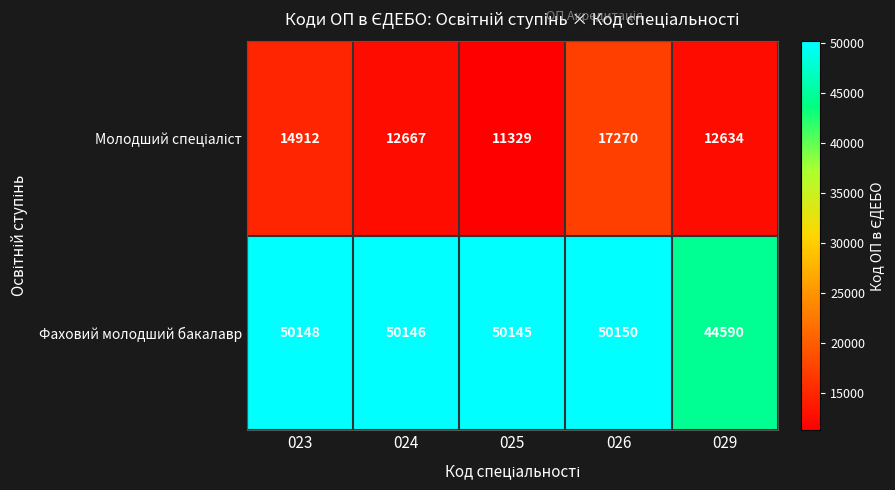

What is the difference between the highest and lowest values at 026?

32880